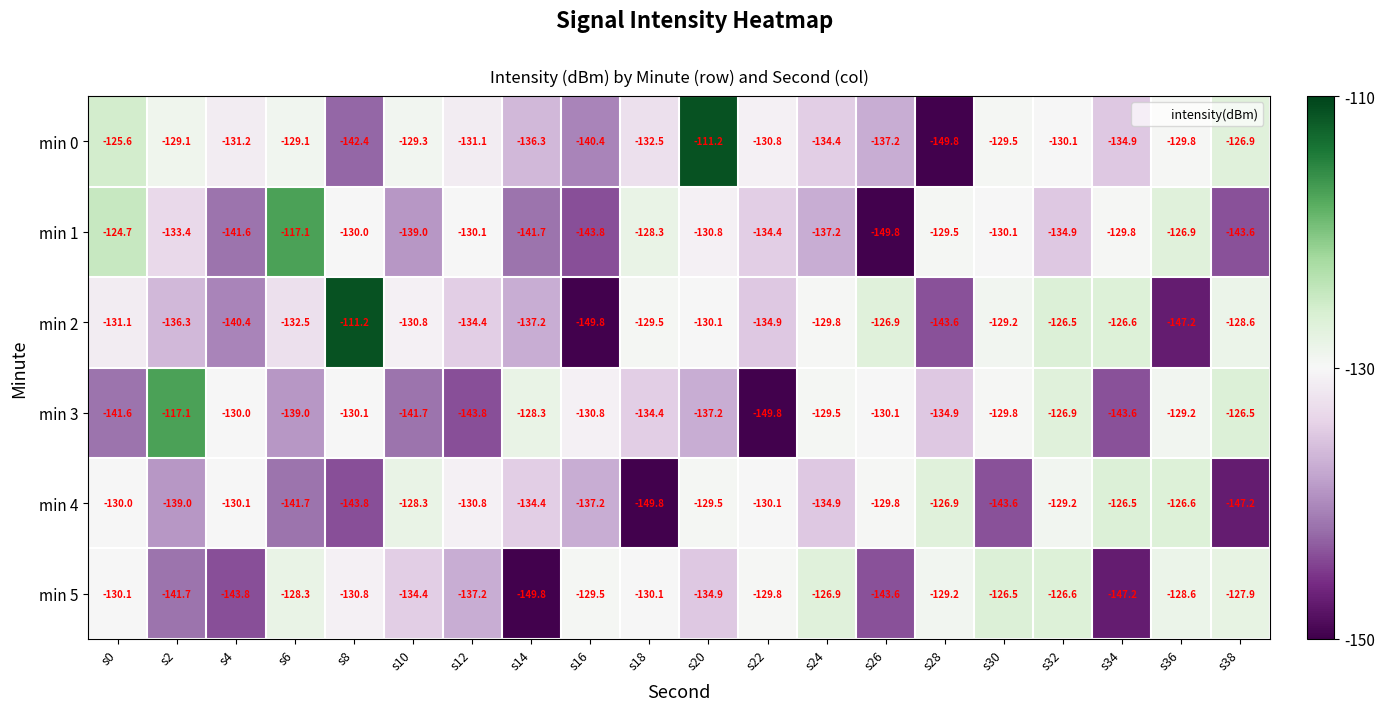

Which category has the highest value in the min 0 series?

s20